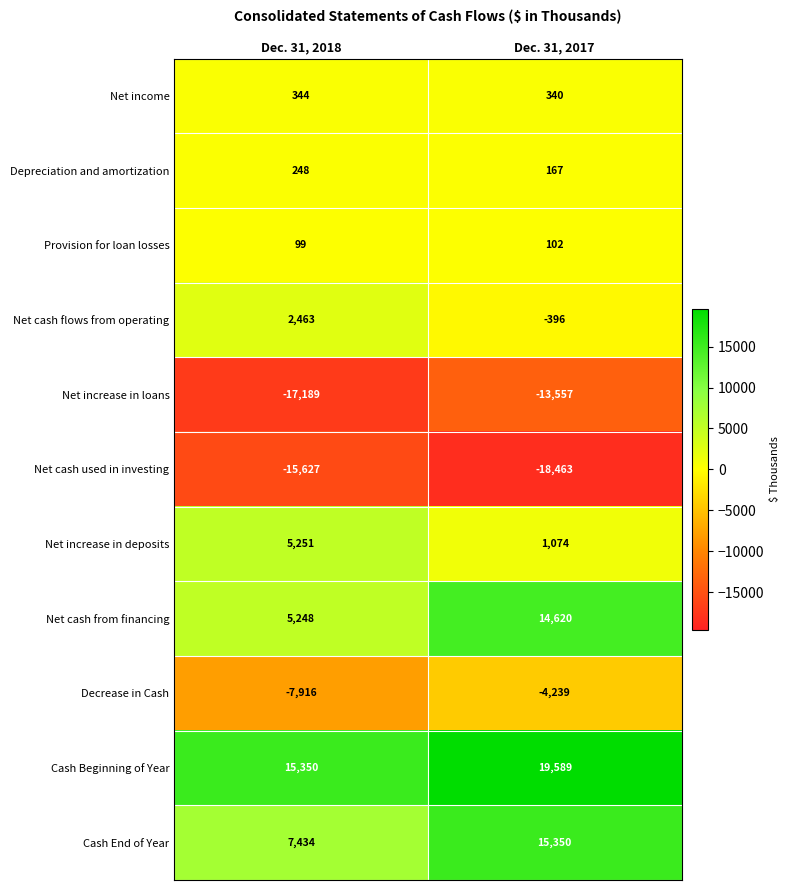

True or false: Provision for loan losses has a value of 40 at Dec. 31, 2018.

False